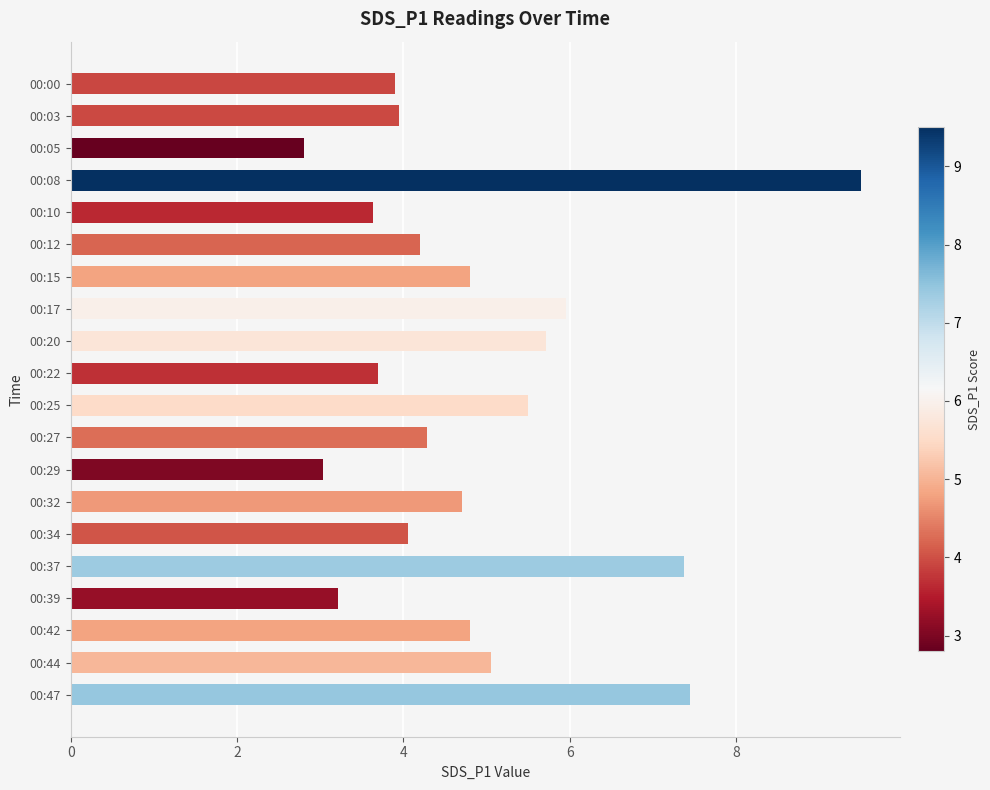

Which has a higher value, 00:20 or 00:12?

00:20